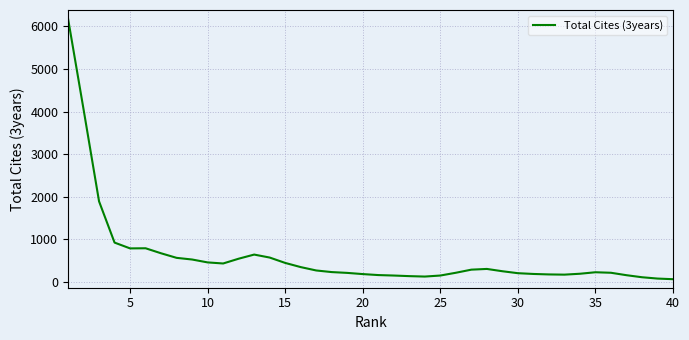

What is the greatest value displayed?

6184